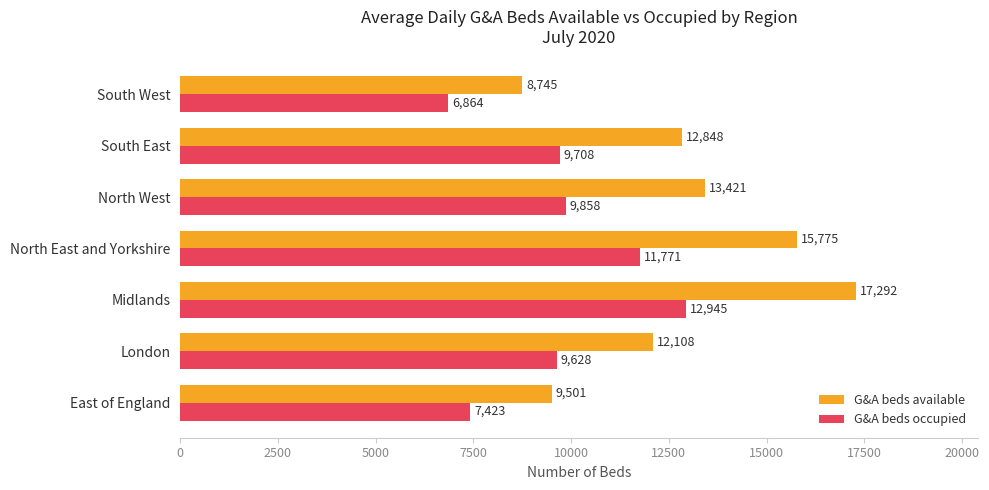

Which series has the largest total across all categories?

G&A beds available